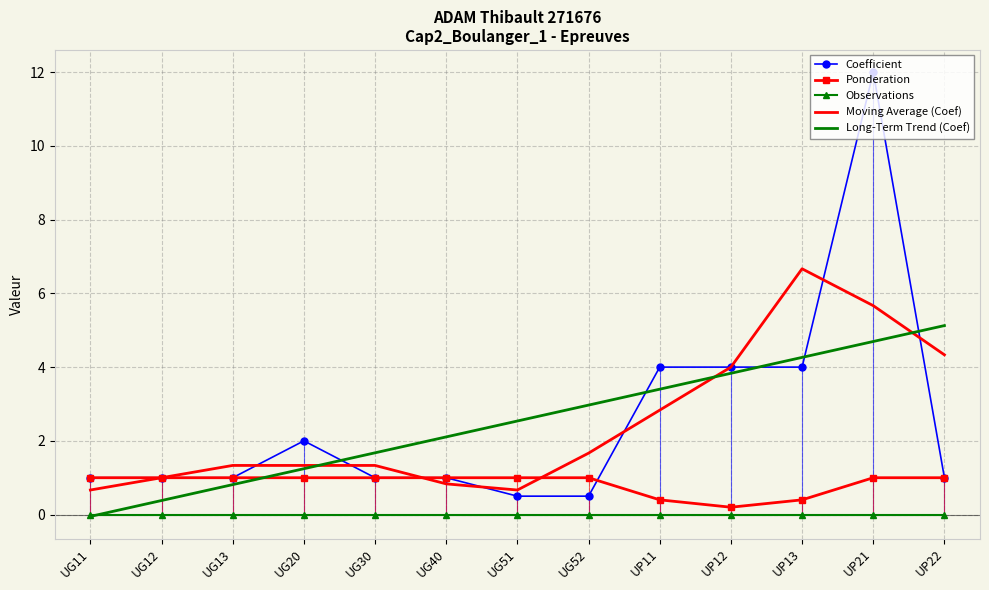

What is the greatest value displayed?

12.0